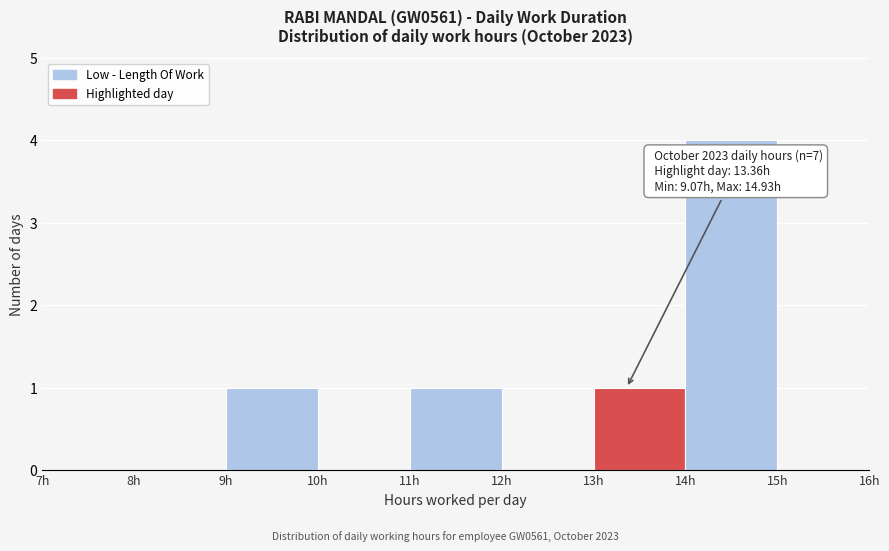

Over which range of the x-axis is the bar tallest?

14 to 15